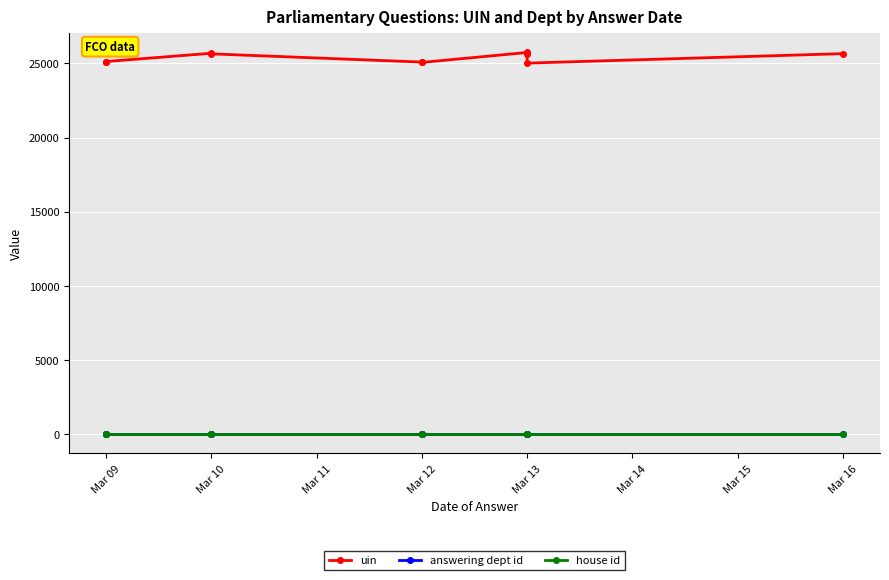

In uin, how many points are higher than both neighbors (excluding endpoints)?

2